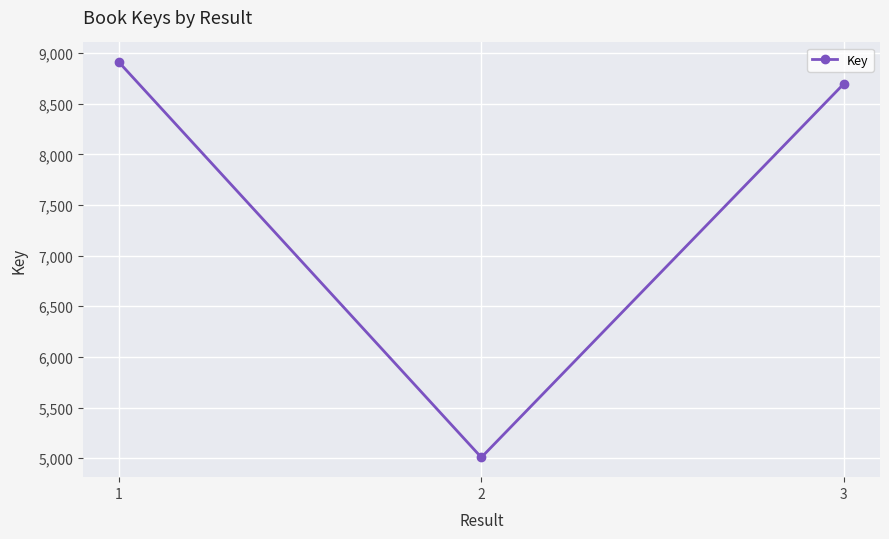

What is the approximate value at 1, to the nearest 10?

8910